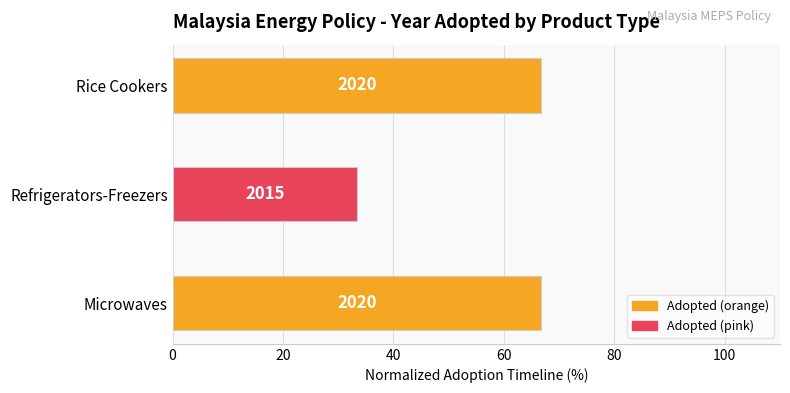

How many bars are there in total?

3